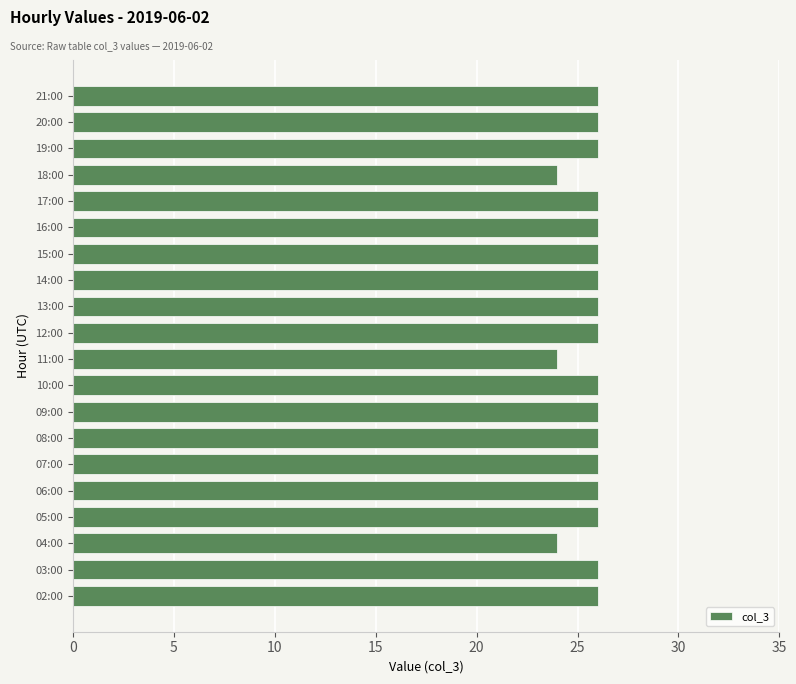

Approximately how many times larger is the value at 04:00 compared to 19:00?

0.9